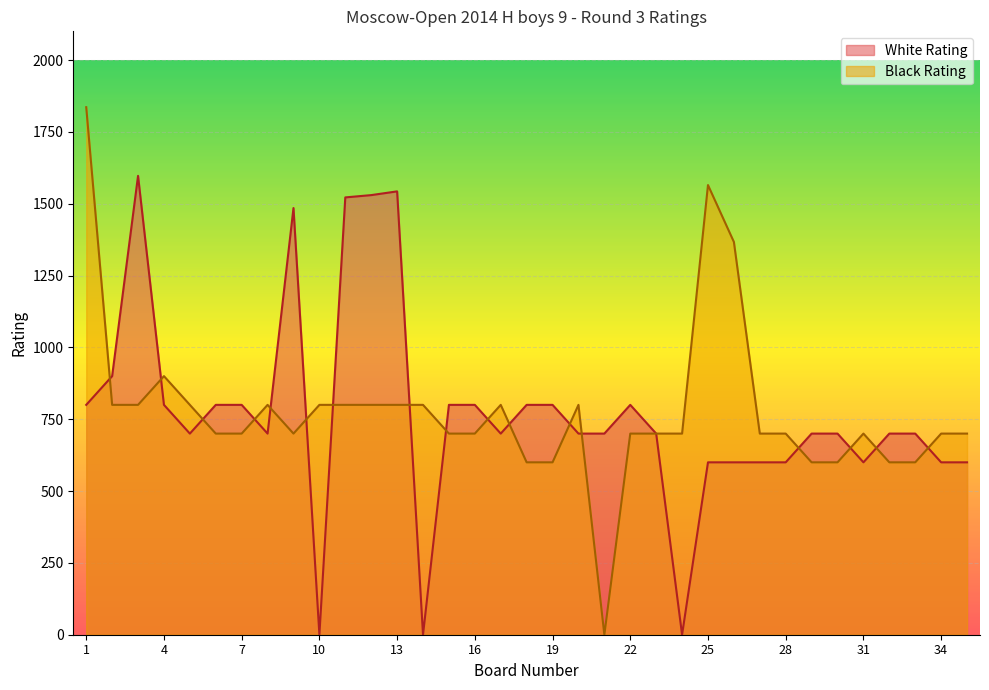

The value of White Rating at 33 is 700. True or false?

True